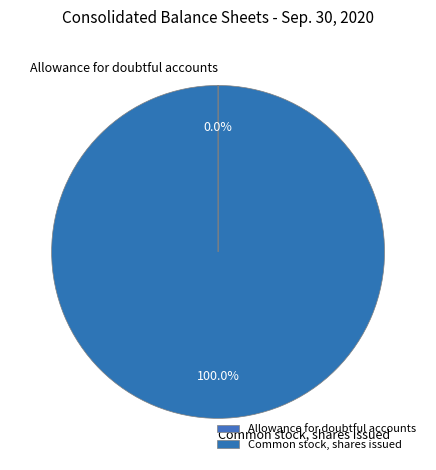

Is there a majority slice in this chart?

Yes